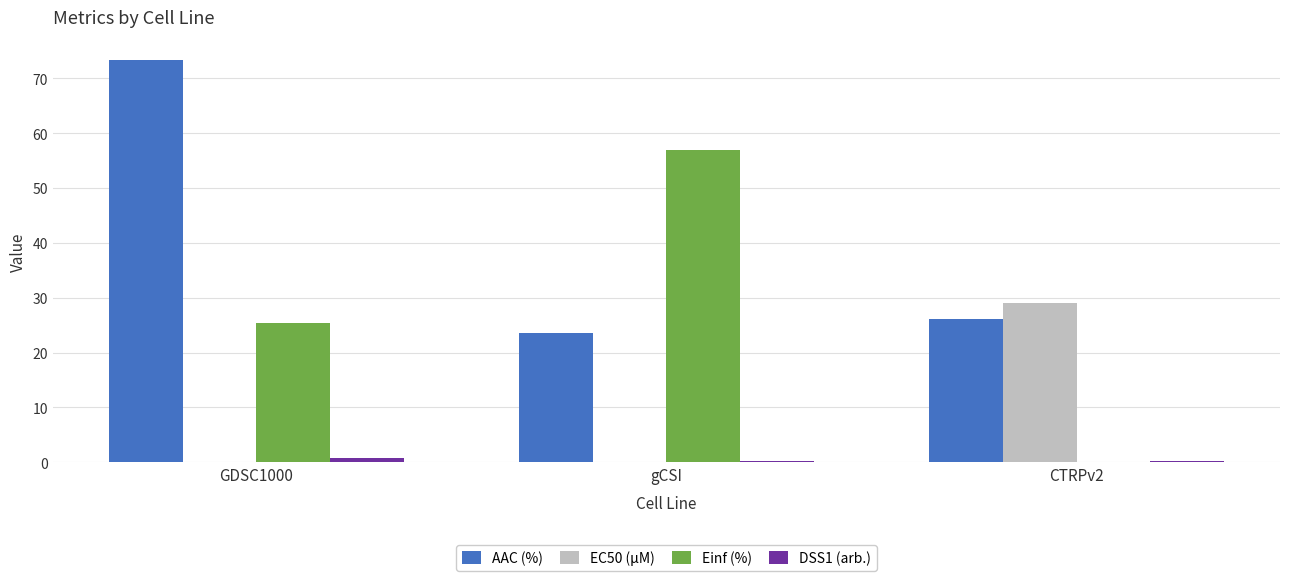

Is it true that Einf (%) equals 25.3 at GDSC1000?

True